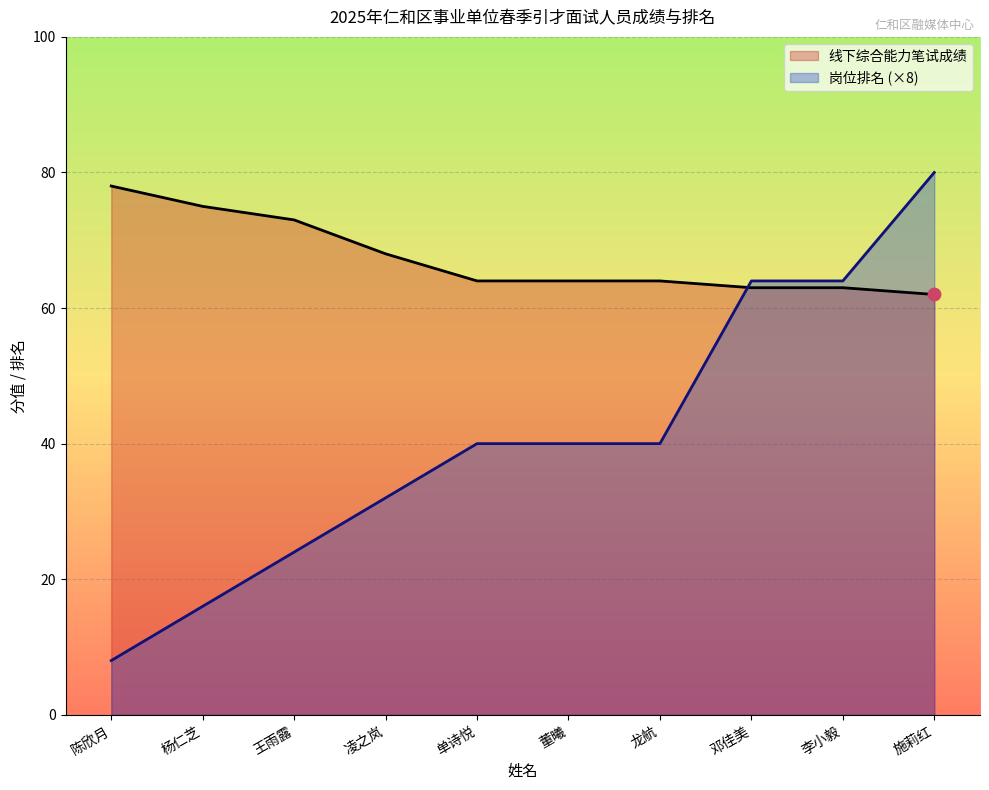

At which category is the sum across all series the highest?

施莉红